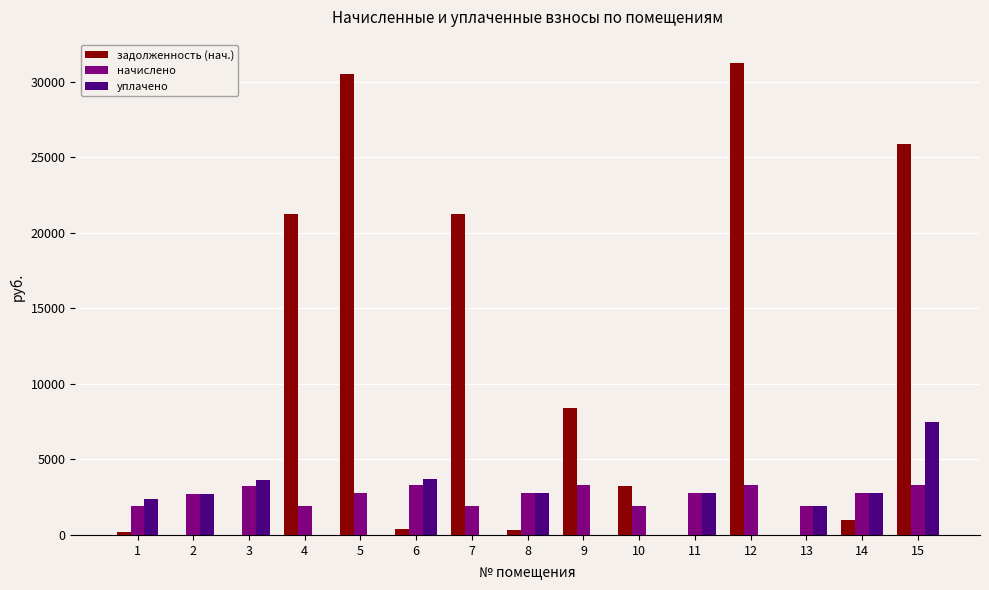

Are the bars horizontal?

No